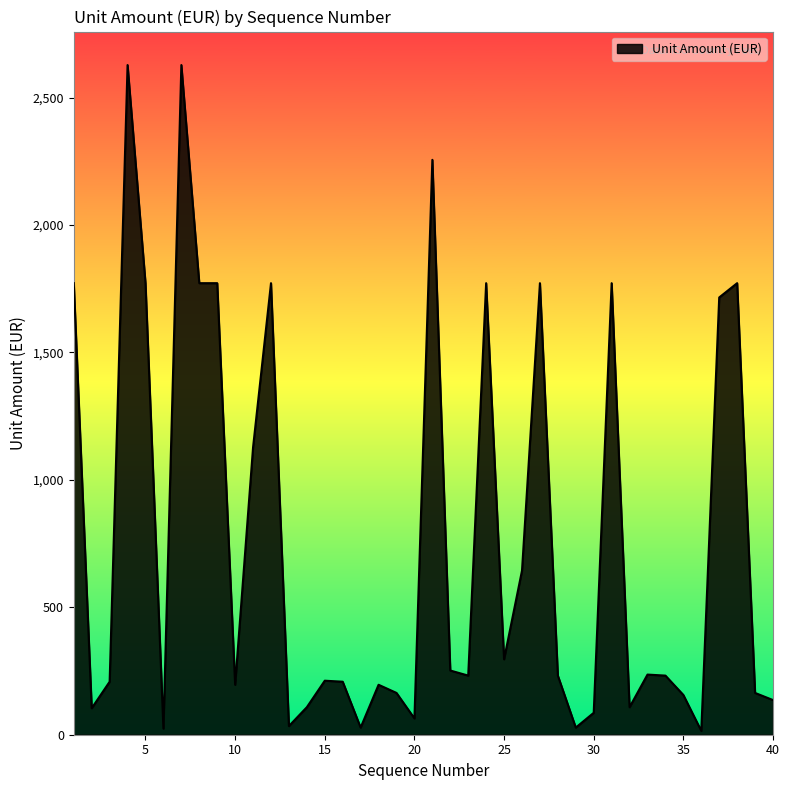

What is the difference between the maximum and minimum values?

2613